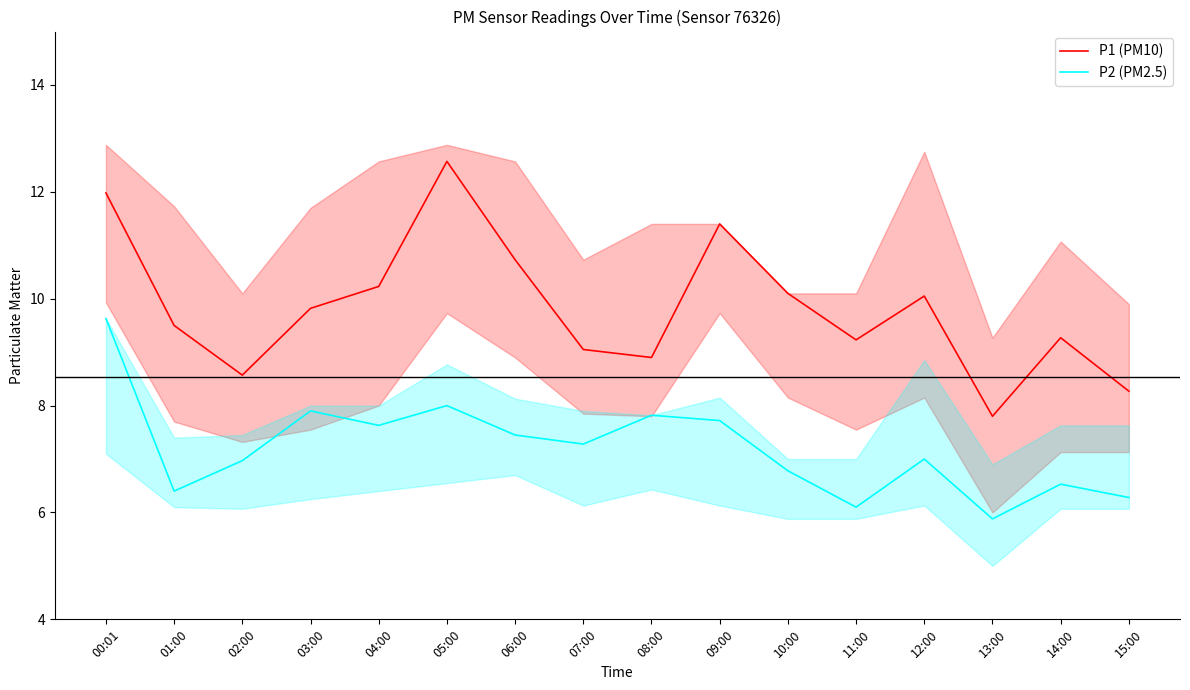

True or false: P1 (PM10) and P2 (PM2.5) cross at least once.

False